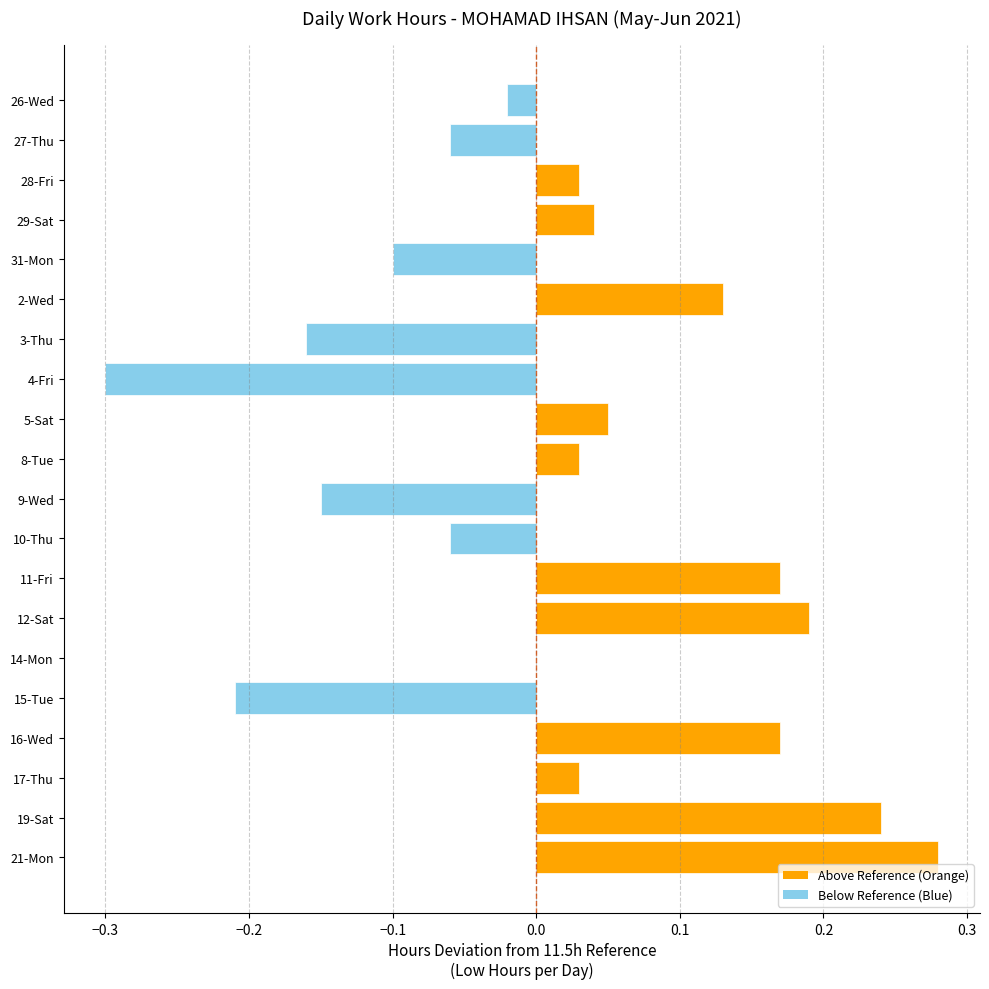

How many categories are shown in the chart?

20